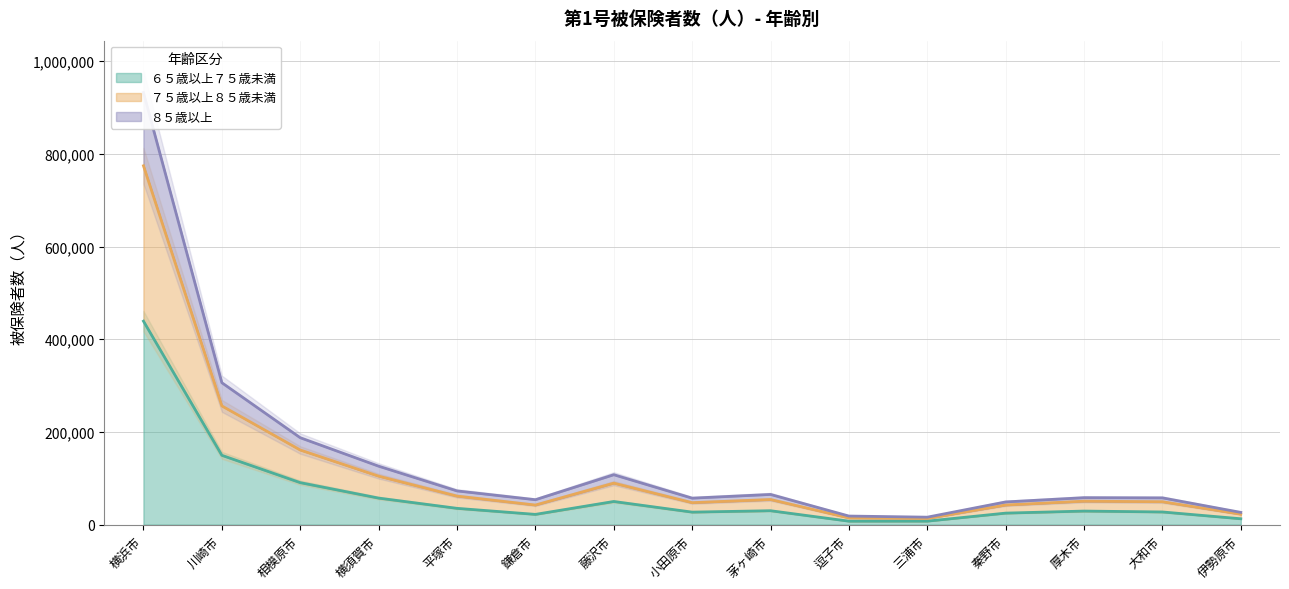

How many distinct data groups are displayed?

3